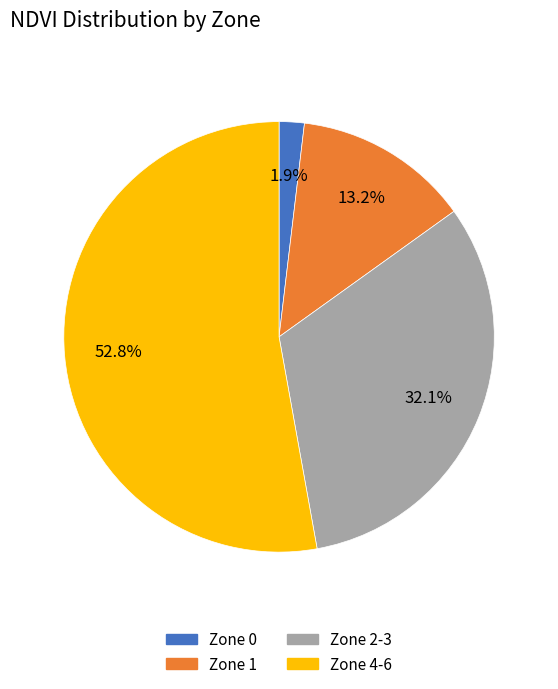

How many slices are in this pie chart?

4